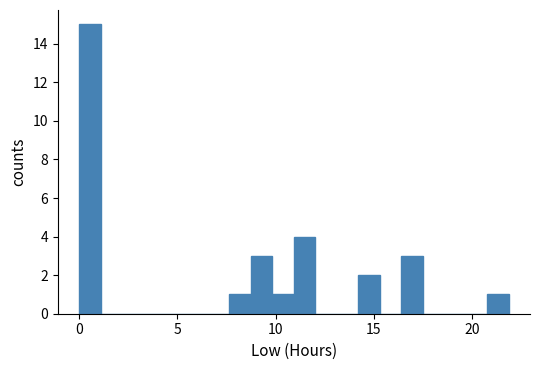

Read against the x-axis, roughly where is the centre of the tallest bar?

0.5